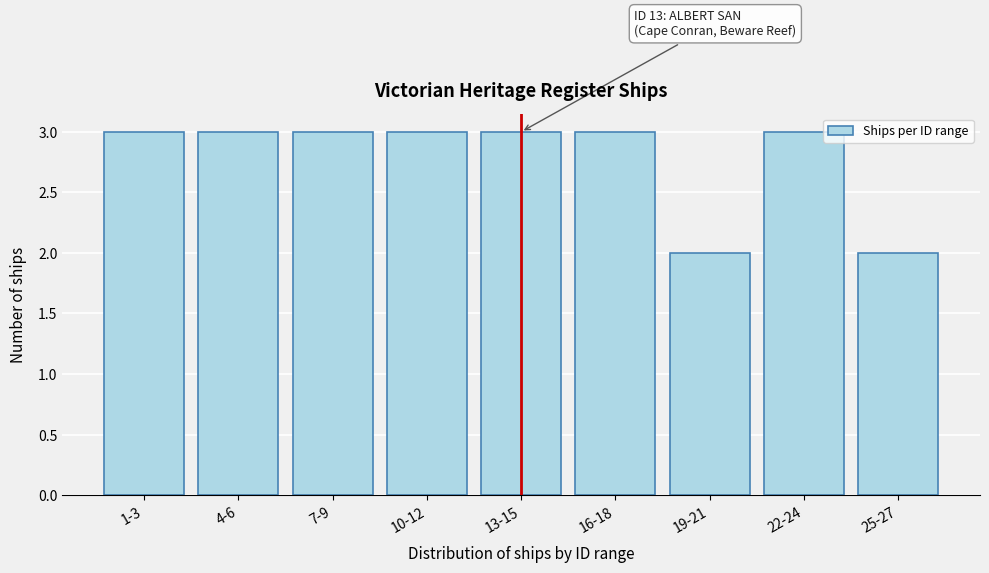

Reading left to right, list all the values displayed in this chart.

3	3	3	3	3	3	2	3	2